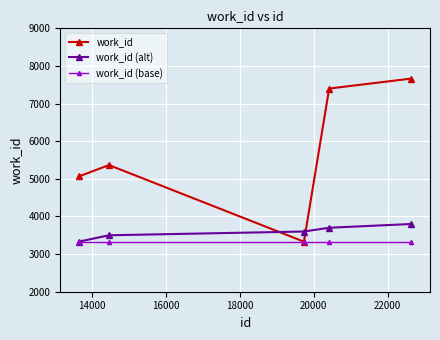

Reading left to right, extract all data points from this chart.

work_id: 5063	5366	3330	7400	7665
work_id (alt): 3330	3500	3600	3700	3800
work_id (base): 3330	3330	3330	3330	3330